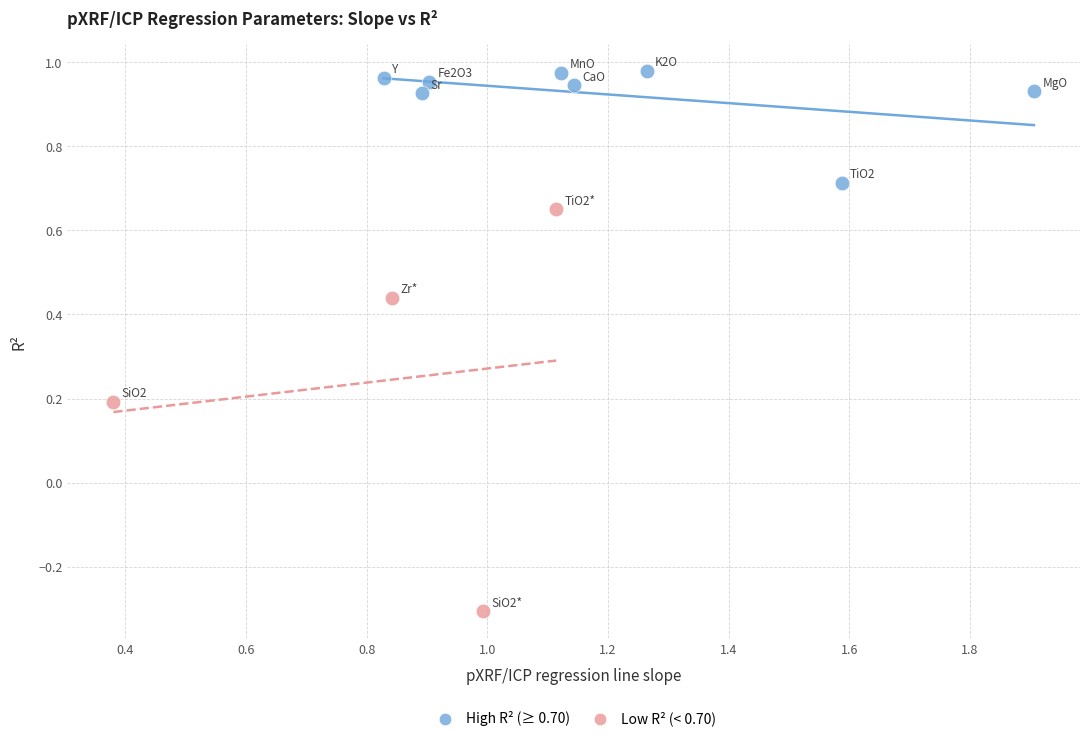

Which series contains the lowest Y value?

Low R² (< 0.70)